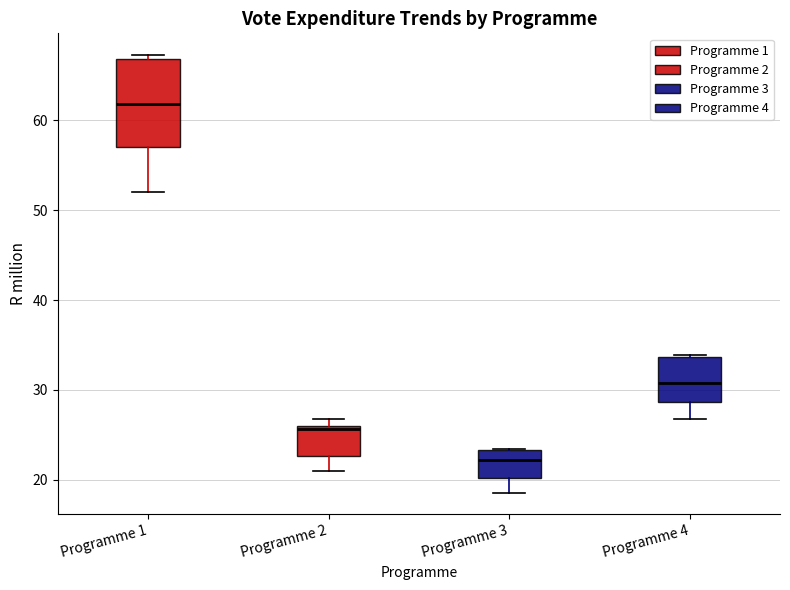

Reading left to right, transcribe this box plot: for each box, give where its median line is, the range the box spans, and where its two whiskers end, as read against the y-axis. The values are not printed on the chart, so give them approximately, as read against the axis.

Programme 1: median 62, box 57 to 67, whiskers 52 to 67 (just above the box's upper edge)
Programme 2: median 26, box 23 to 26, whiskers 21 to 27
Programme 3: median 22, box 20 to 23, whiskers 19 to 23
Programme 4: median 31, box 29 to 34, whiskers 27 to 34